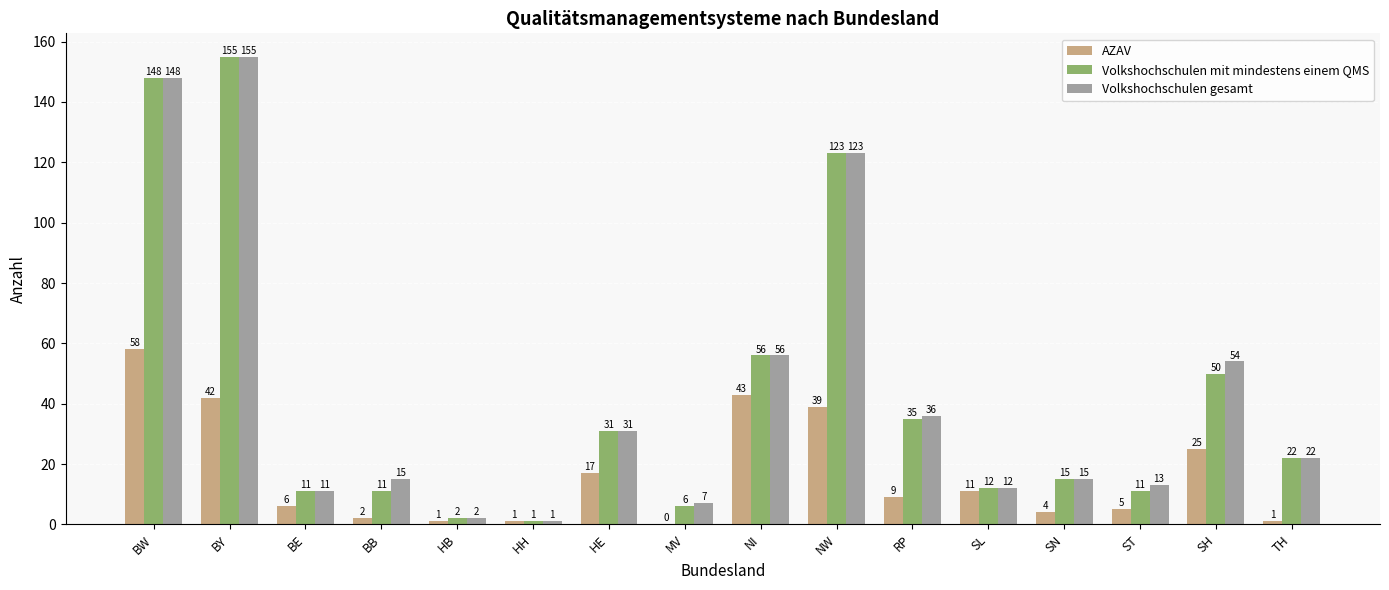

Which series changed the most between BB and MV?

Volkshochschulen gesamt